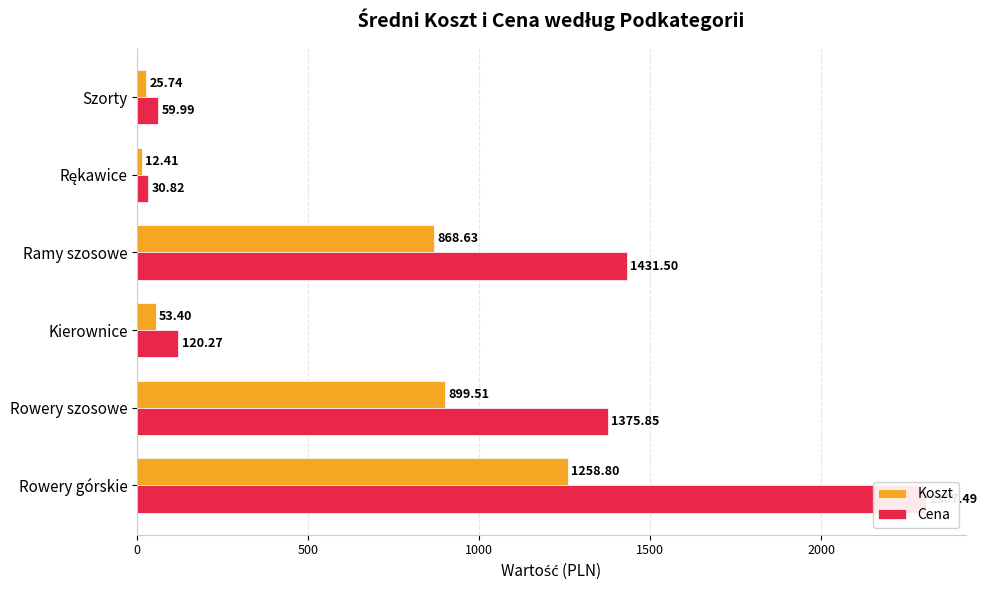

What is the difference between the second highest and minimum values in the Koszt series?

887.1